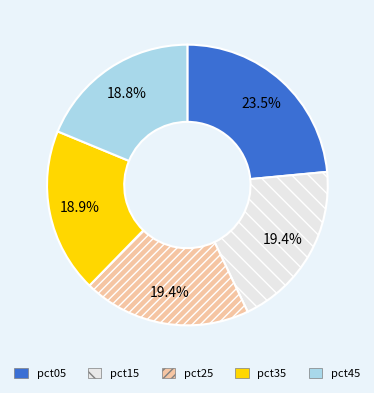

Is there any slice that represents more than half of the pie?

No